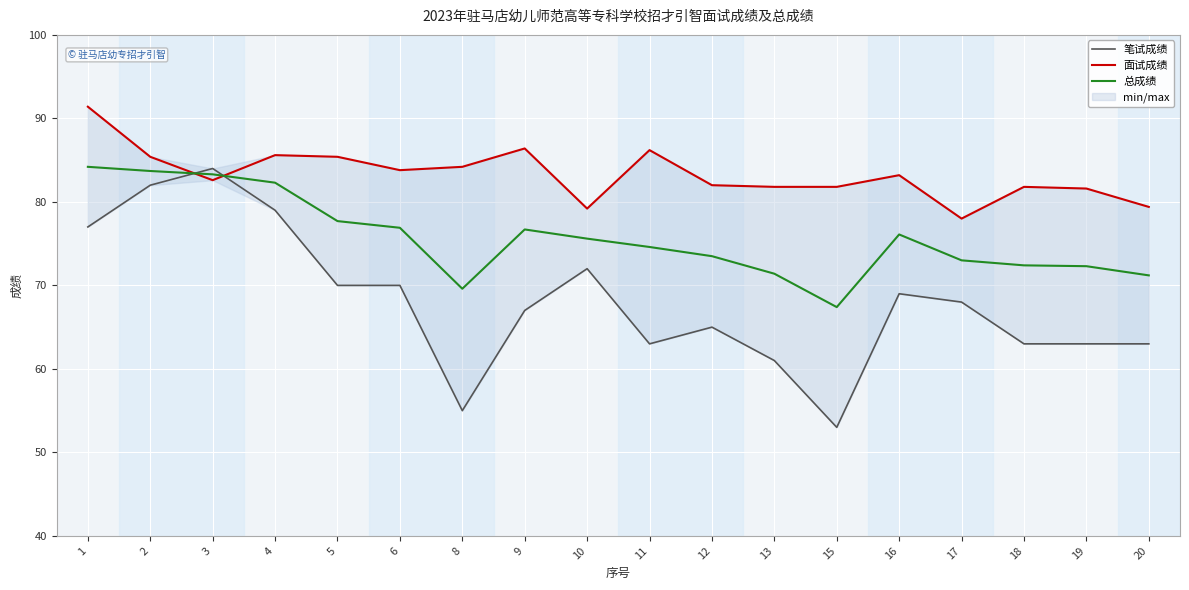

In 笔试成绩, how many points are higher than both neighbors (excluding endpoints)?

4